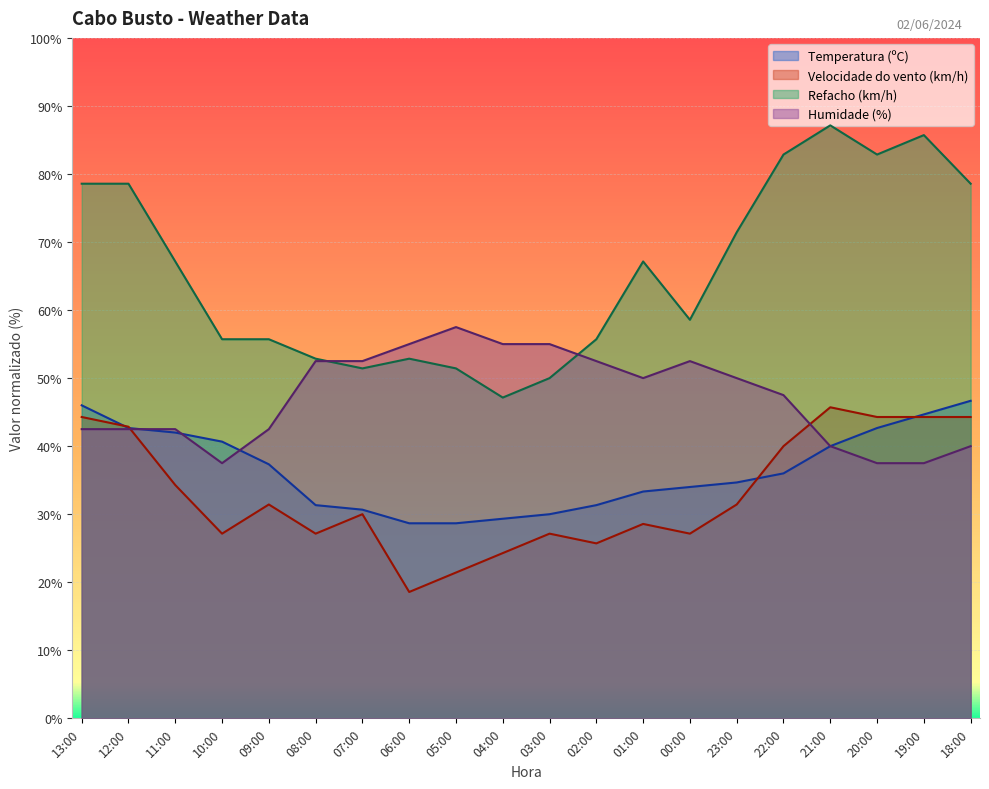

At which category does the chart reach its peak across all series?

21:00